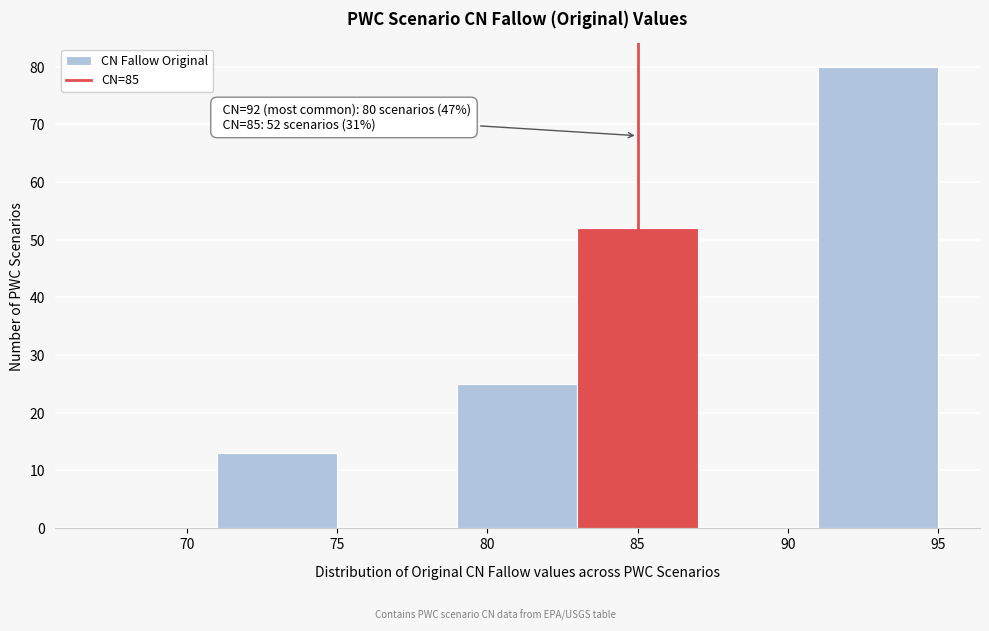

Which range on the x-axis has the tallest bar?

91 to 95